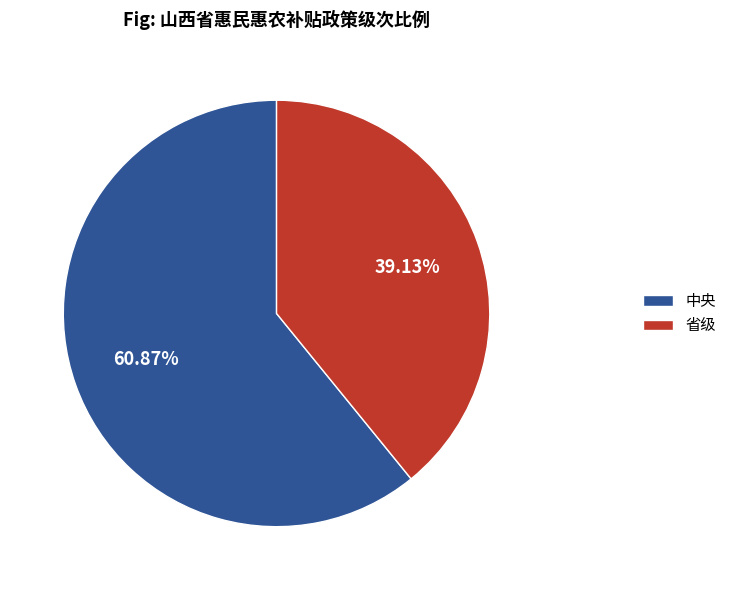

Which category has the smallest portion of the pie?

省级